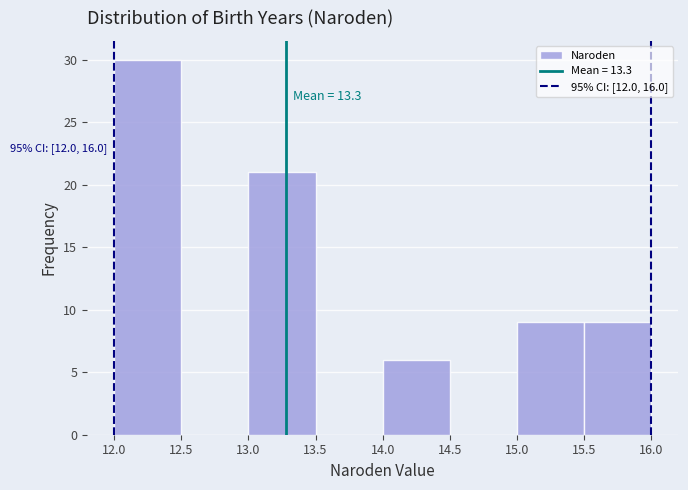

Which range on the x-axis has the tallest bar?

12.0 to 12.5